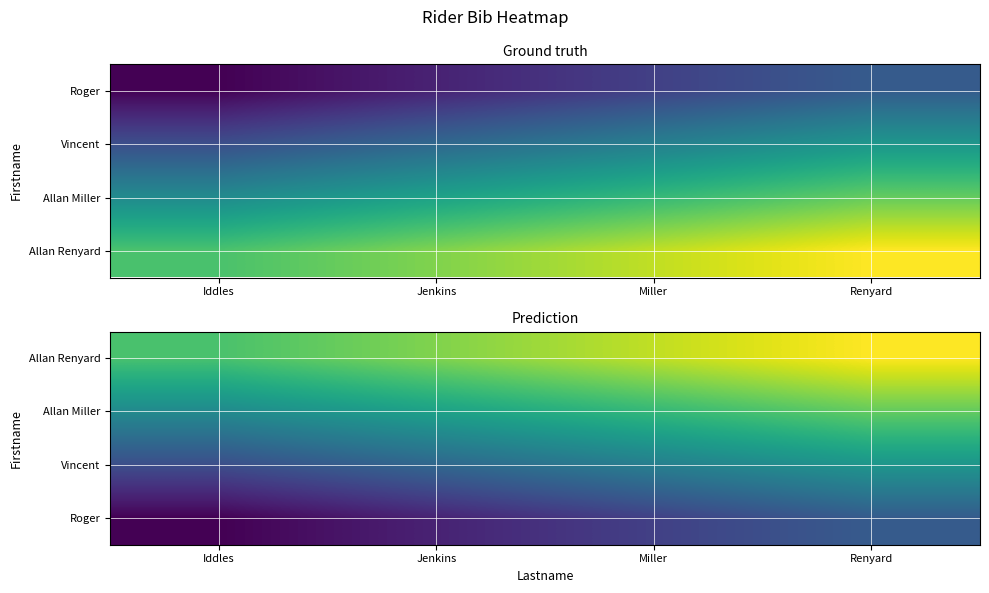

Which category has the lowest value across all series?

Iddles